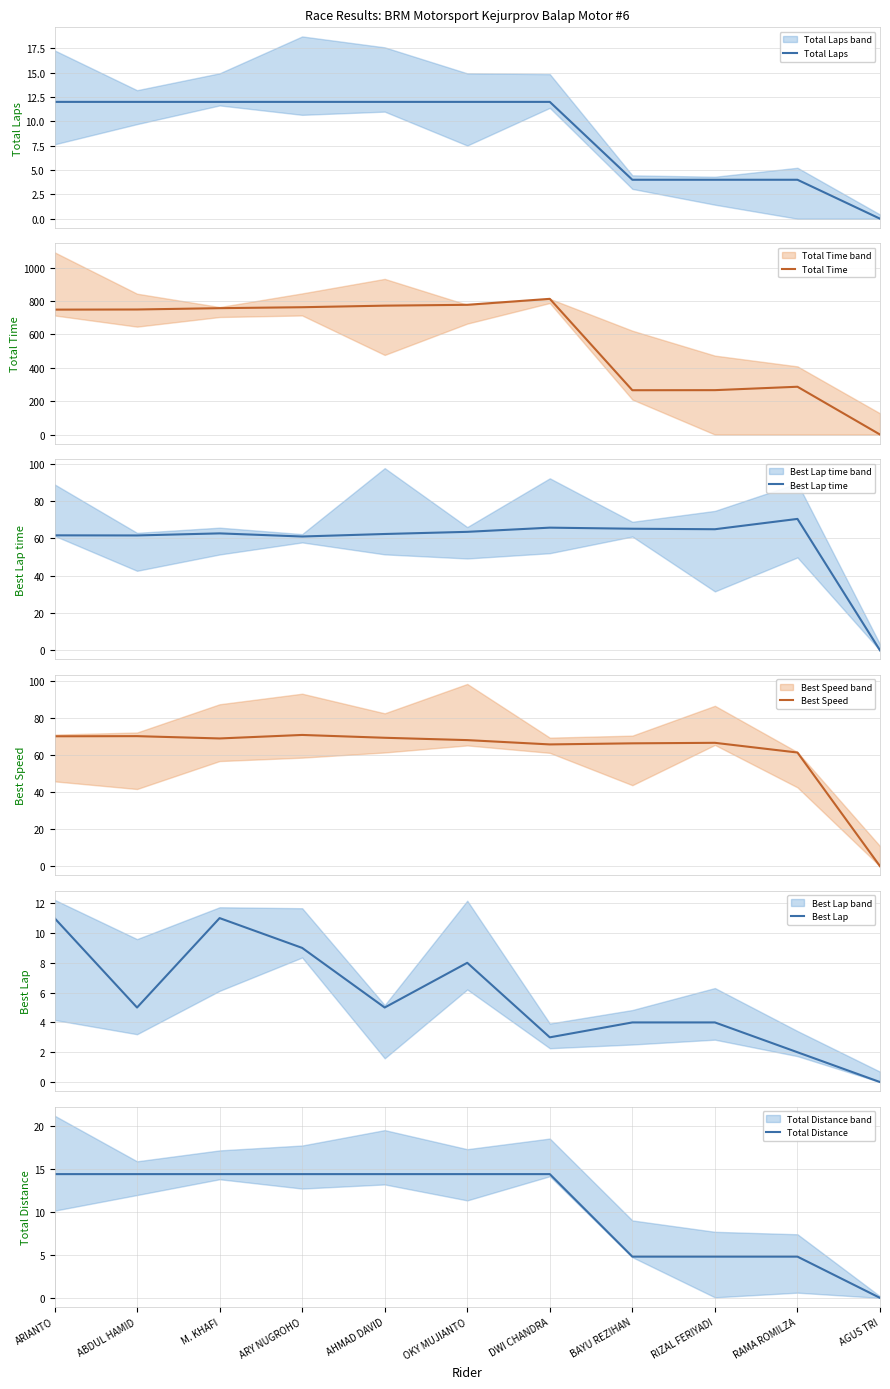

What is the difference between the Best Lap time values at AGUS TRI and ARIANTO?

61.6